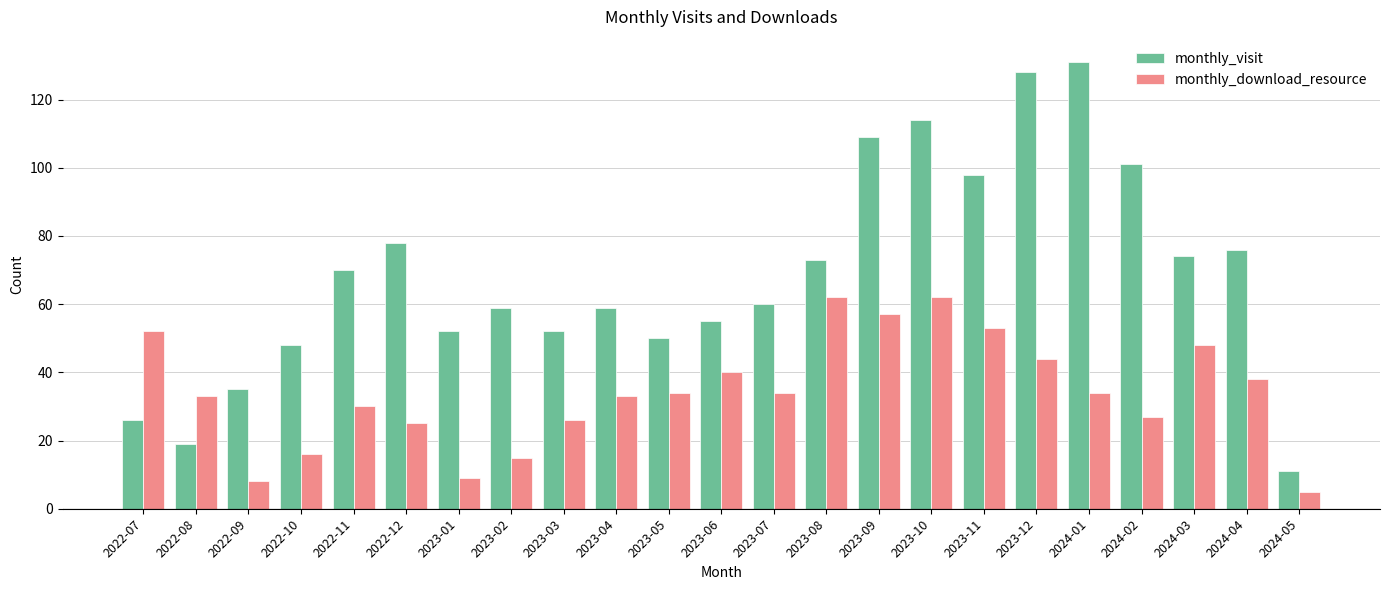

True or false: monthly_download_resource has a value of 40 at 2023-06.

True